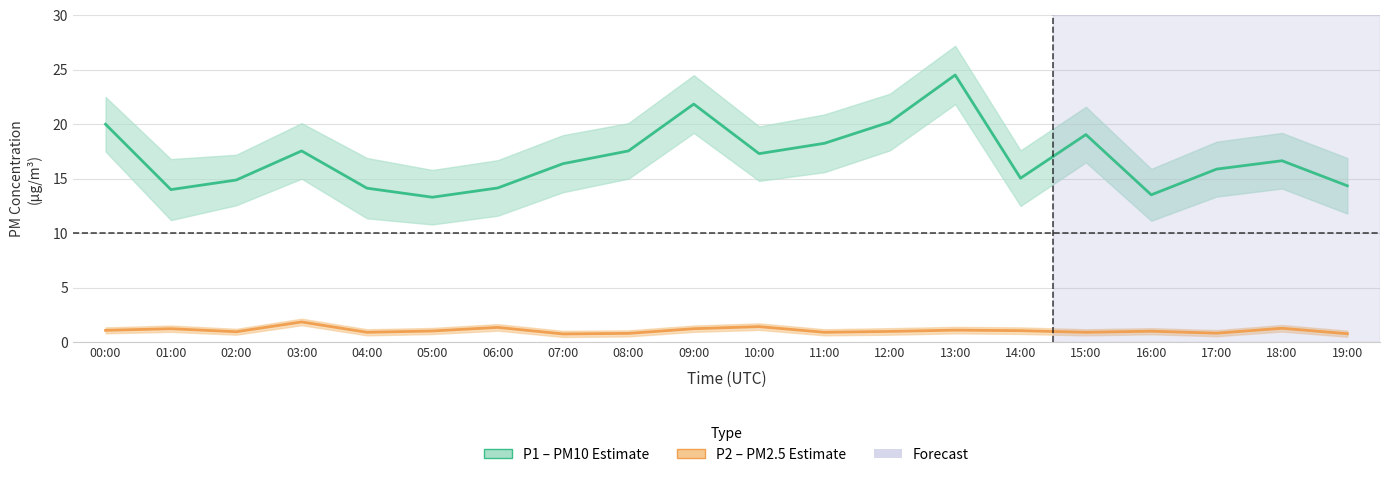

What is the label of the 4th point from the left?

03:00